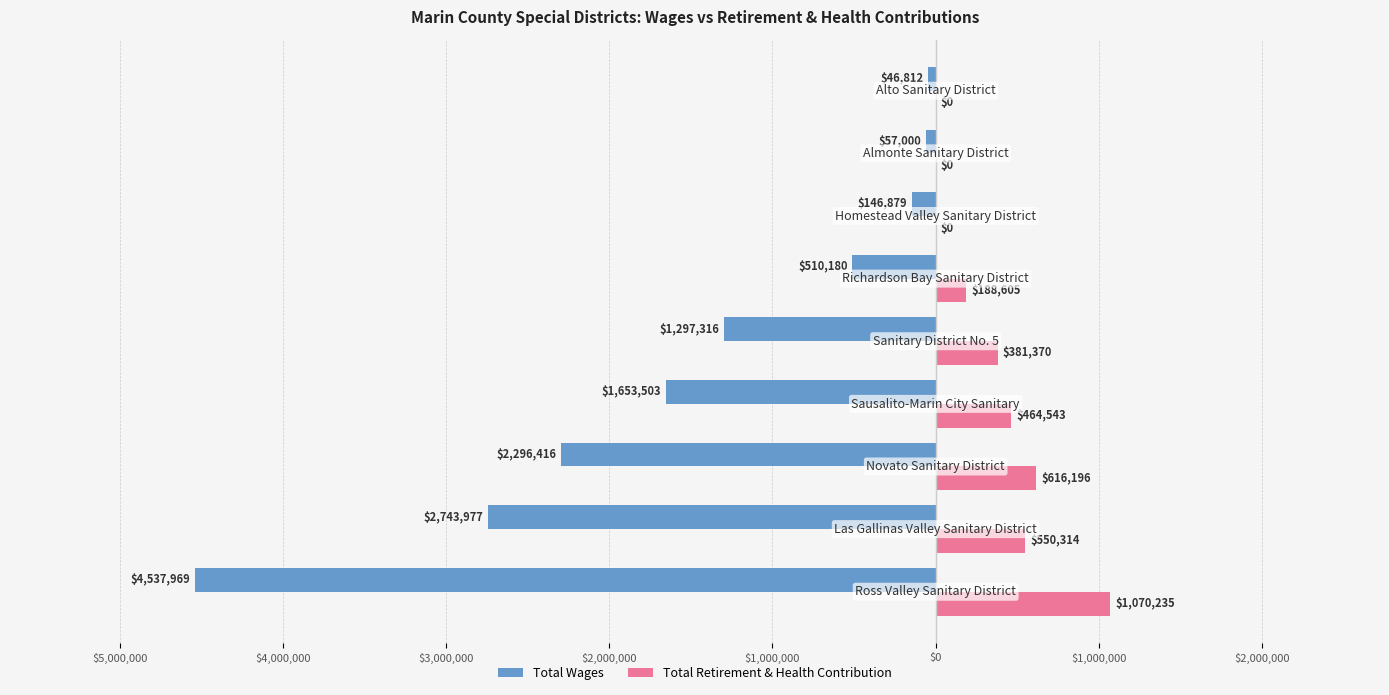

What are all the series names shown in the legend?

Total Wages, Total Retirement & Health Contribution